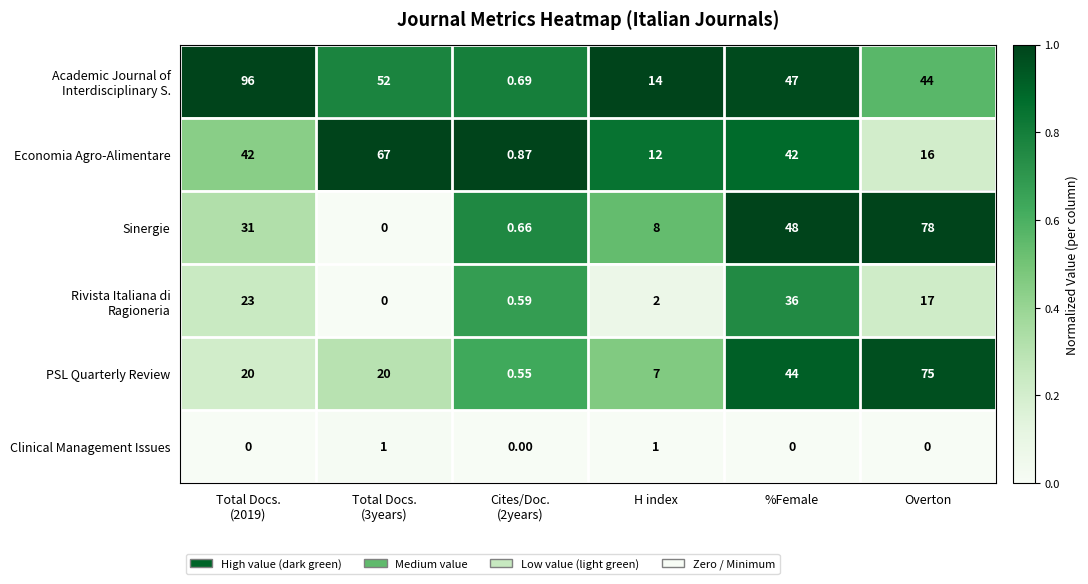

How many distinct data groups are displayed?

6